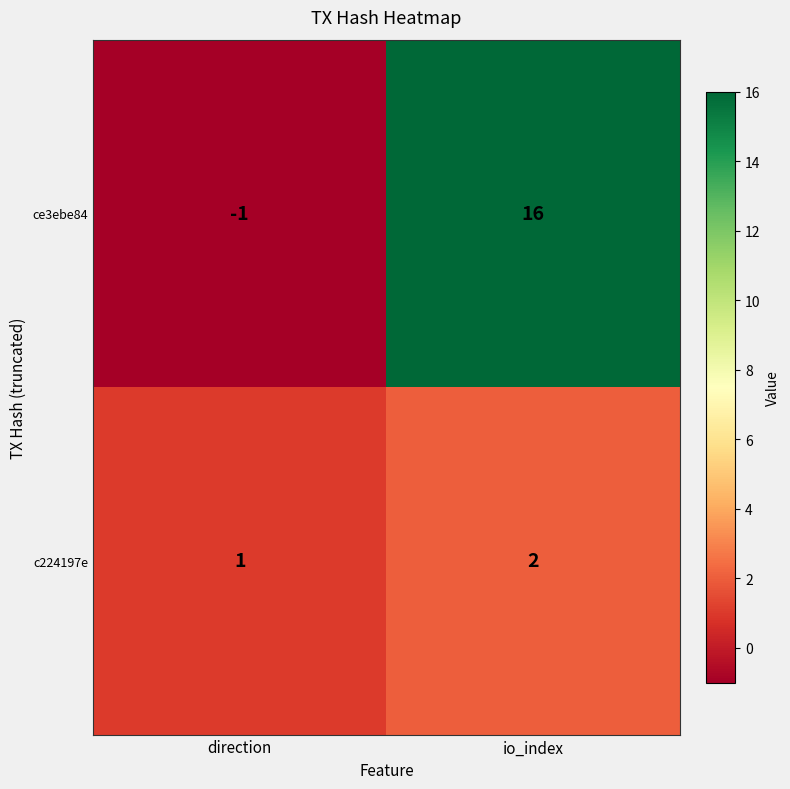

List the labels in order of c224197e value, largest first.

io_index, direction